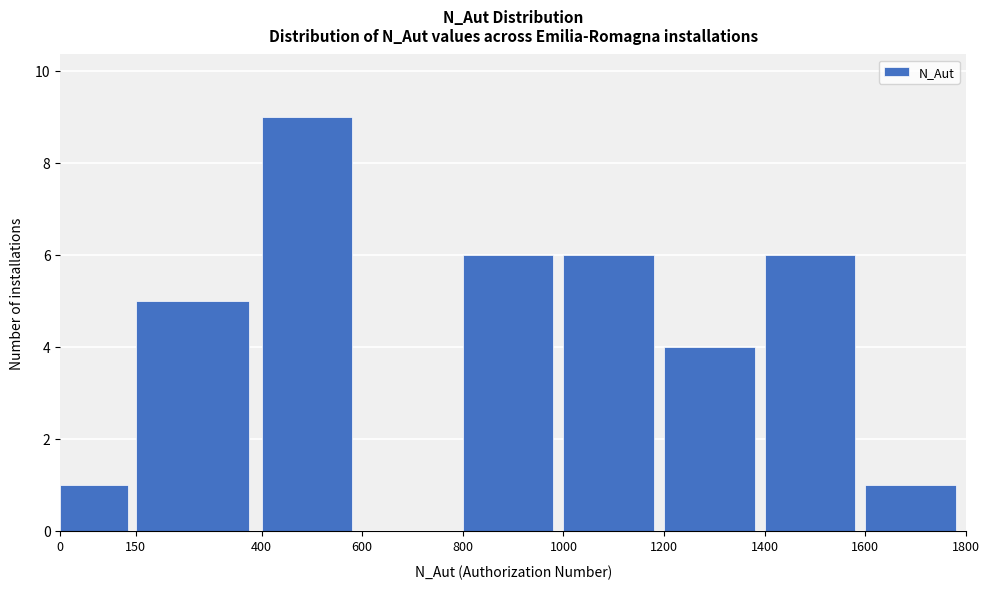

Reading left to right, list every bar in this chart as the range it spans on the x-axis followed by its height. The values are not printed on the chart, so give them approximately, as read against the axis.

0 to 150: 1
150 to 400: 5
400 to 600: 9
600 to 800: 0
800 to 1000: 6
1000 to 1200: 6
1200 to 1400: 4
1400 to 1600: 6
1600 to 1800: 1